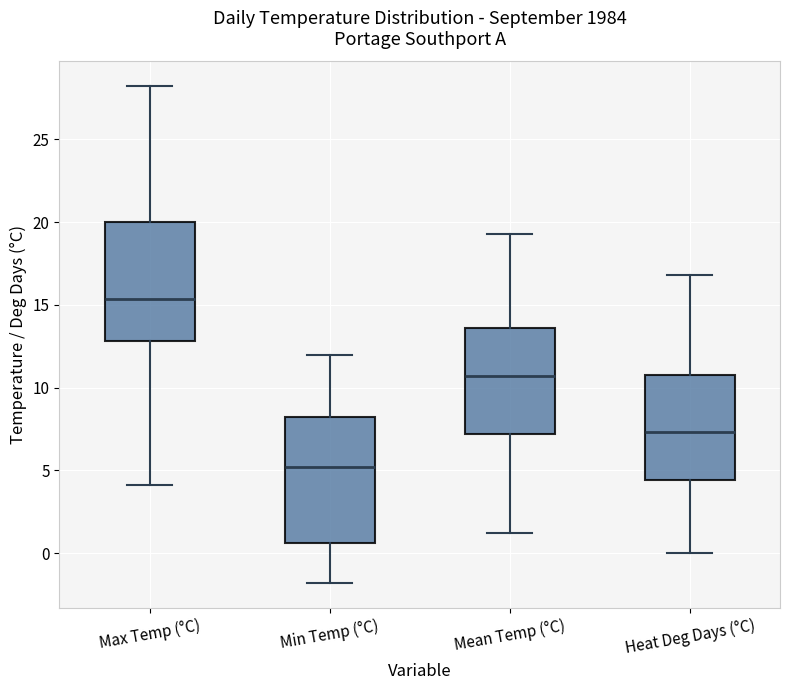

Where is the upper edge of the box for Mean Temp (°C) on the y-axis? The values are not printed on the chart, so give them approximately, as read against the axis.

13.5